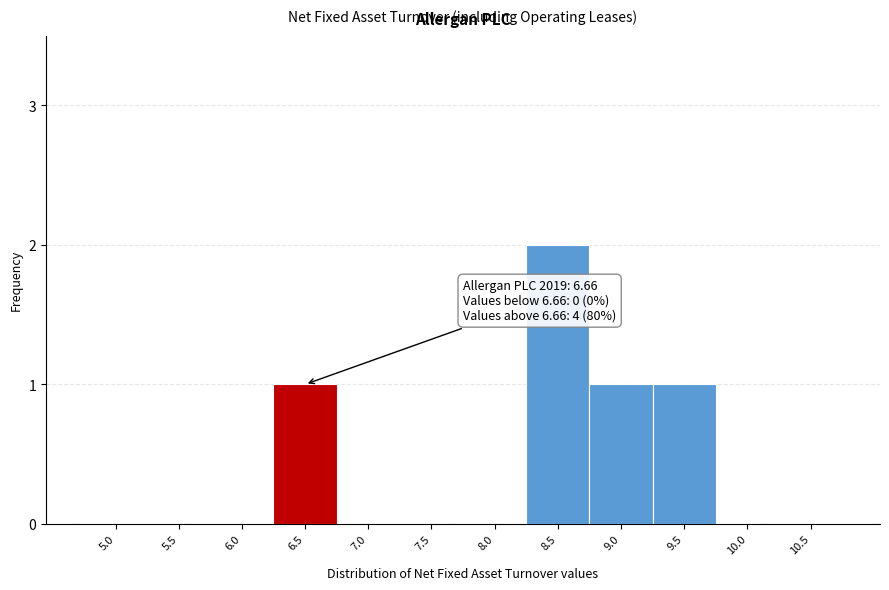

Reading left to right, transcribe all the data shown in this chart.

5.0=0	5.5=0	6.0=0	6.5=1	7.0=0	7.5=0	8.0=0	8.5=2	9.0=1	9.5=1	10.0=0	10.5=0